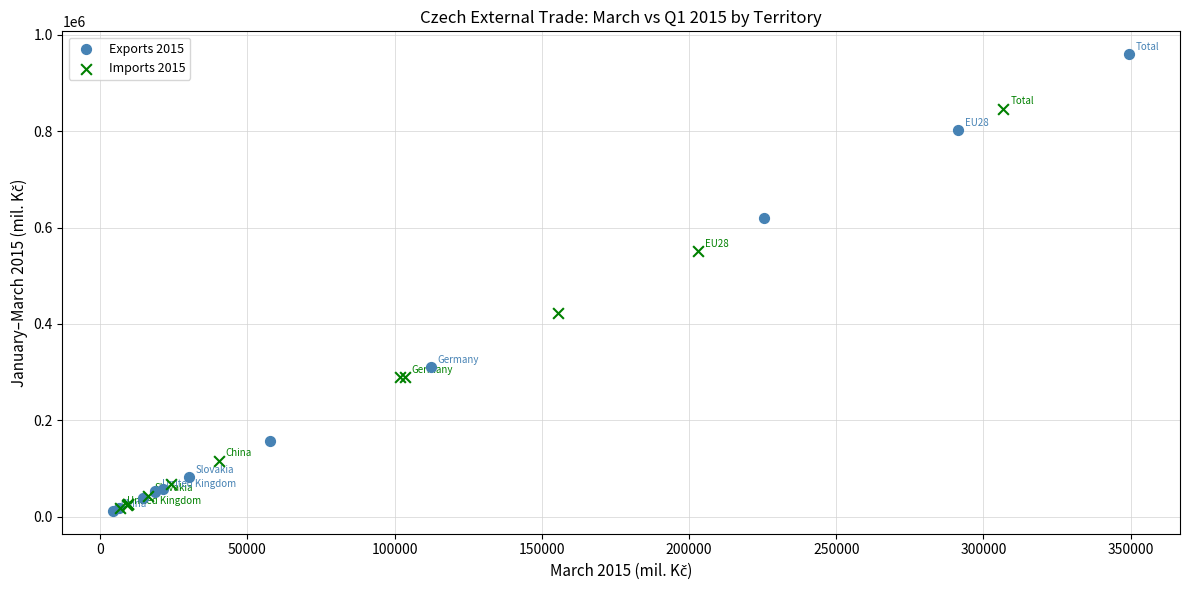

Which series has the largest Y range (max minus min)?

Exports 2015